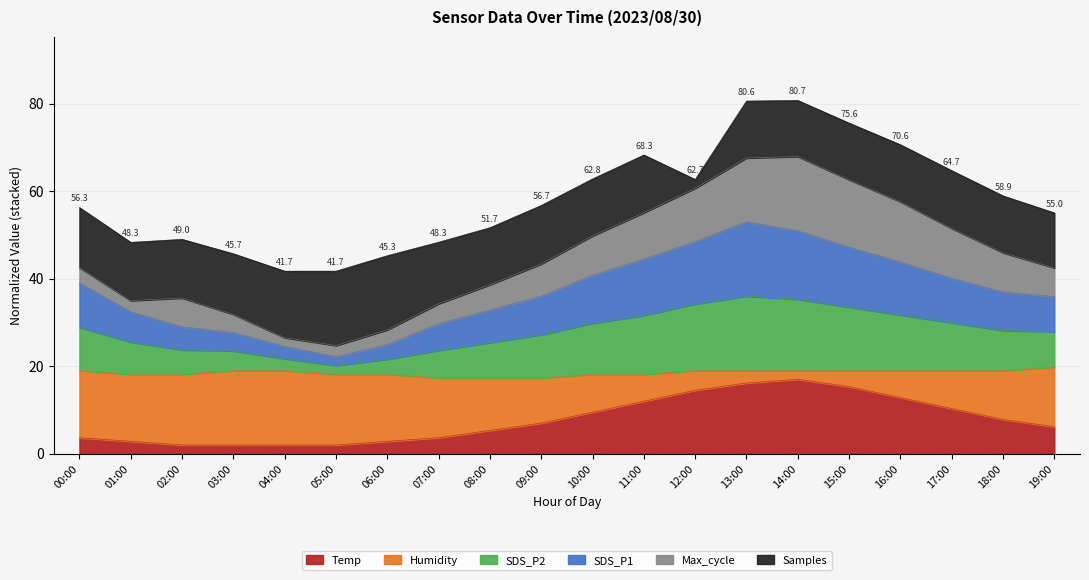

What is the total value across all series at 10:00?

62.8